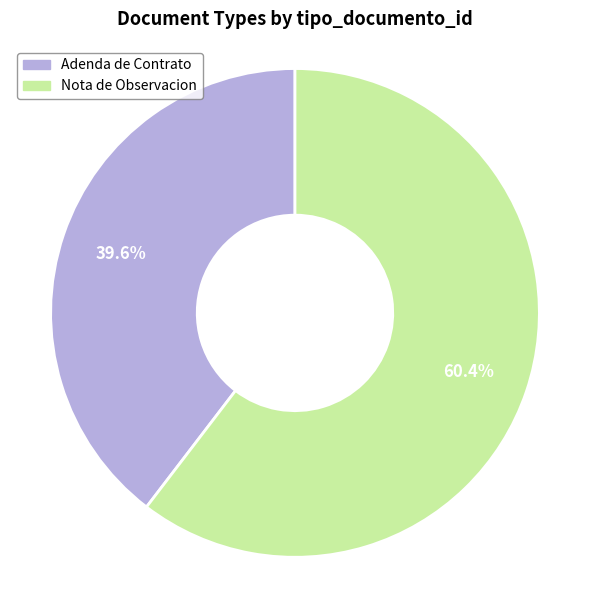

Is it true that Nota de Observacion is 75% of the pie?

False